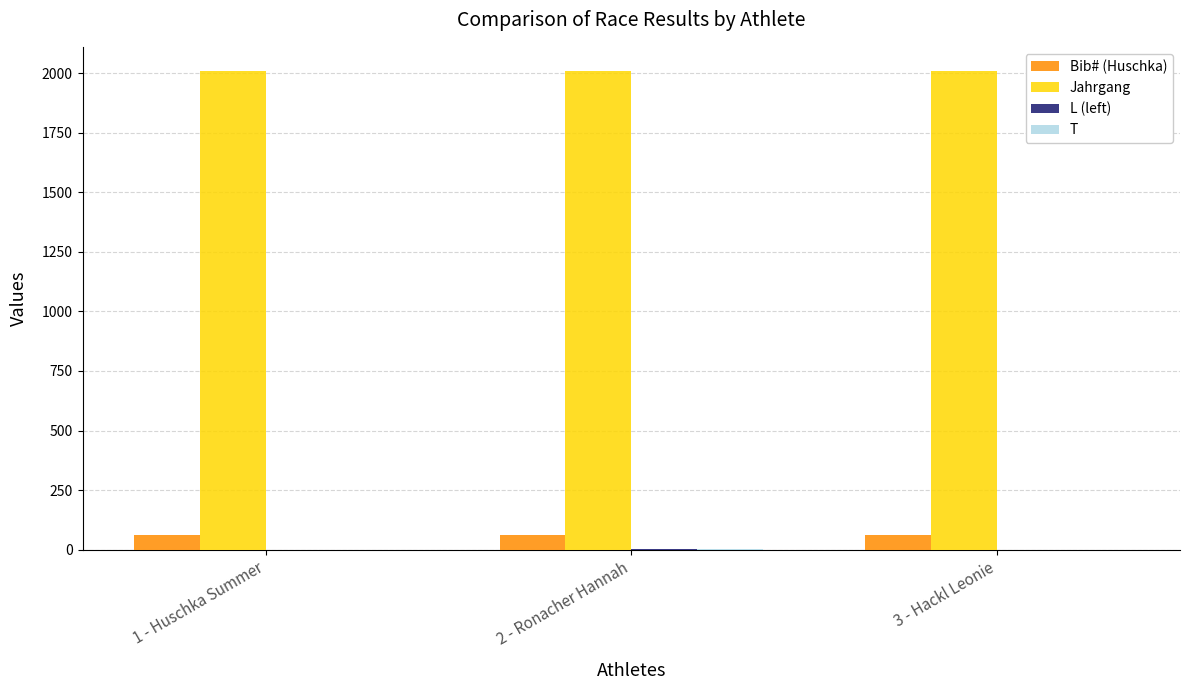

What is the maximum value for Jahrgang?

2010